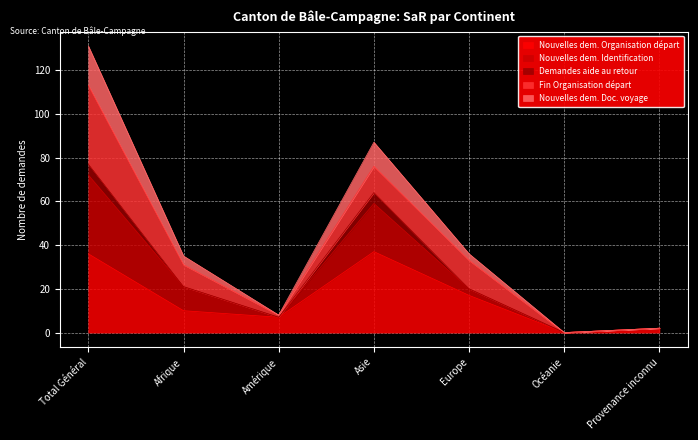

What is the total value across all series at Asie?

87